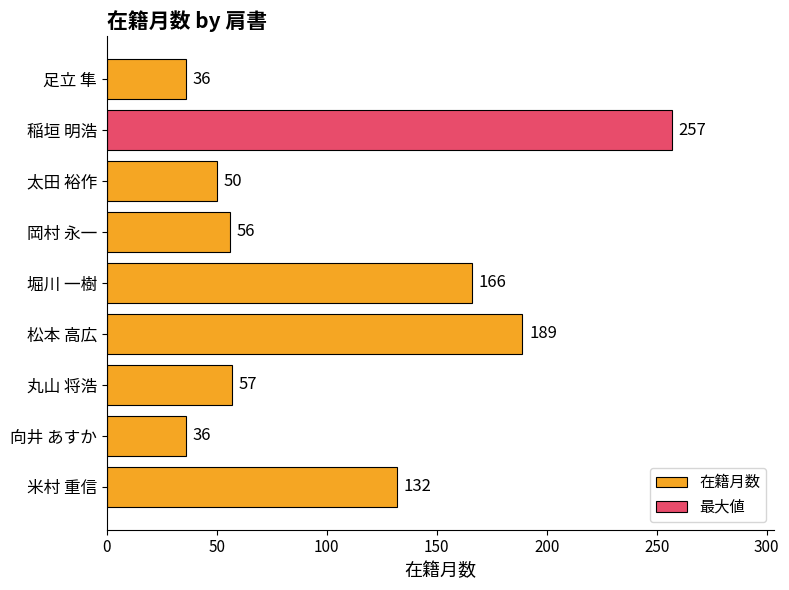

Reading top to bottom, what are all the values shown in this chart?

足立 隼=36	稲垣 明浩=257	太田 裕作=50	岡村 永一=56	堀川 一樹=166	松本 高広=189	丸山 将浩=57	向井 あすか=36	米村 重信=132